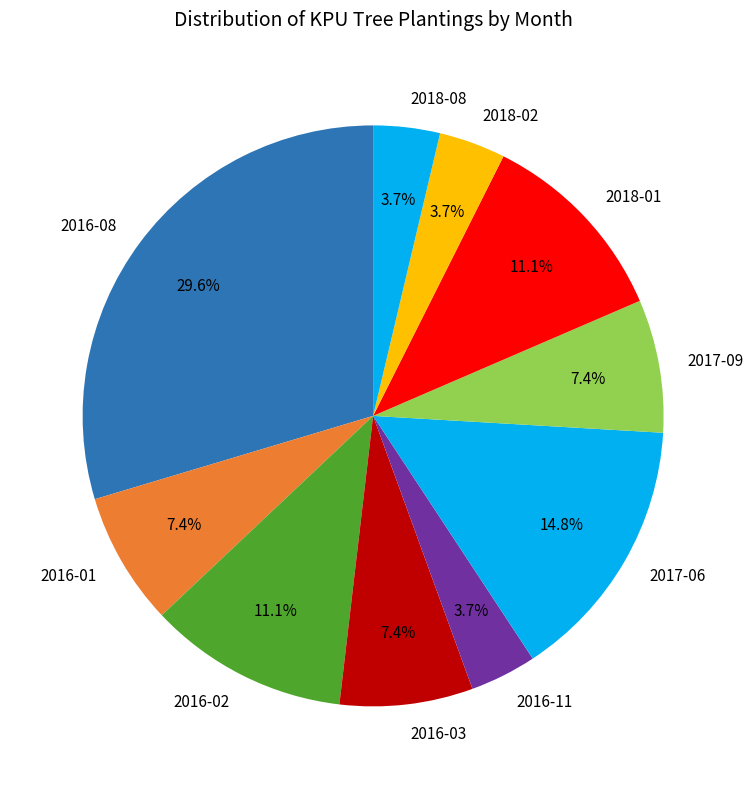

What is the largest slice in the pie chart?

2016-08